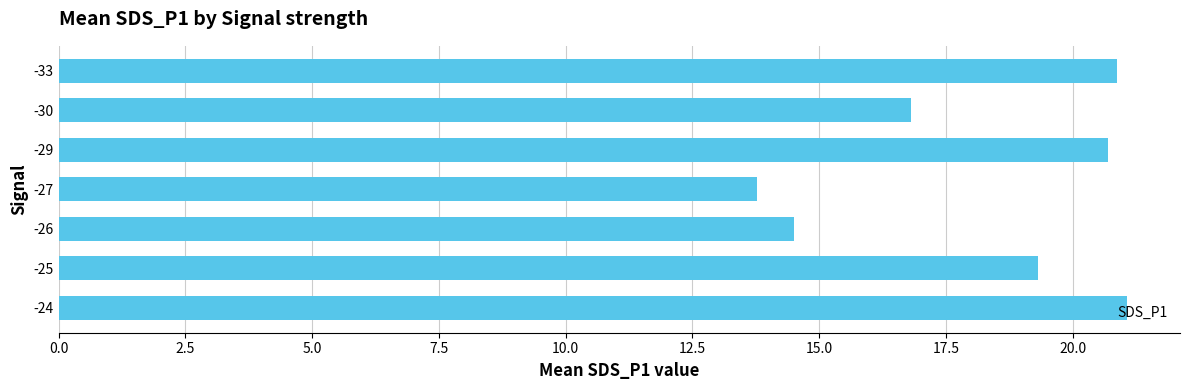

Approximately how many times larger is the value at -27 compared to -24?

0.7